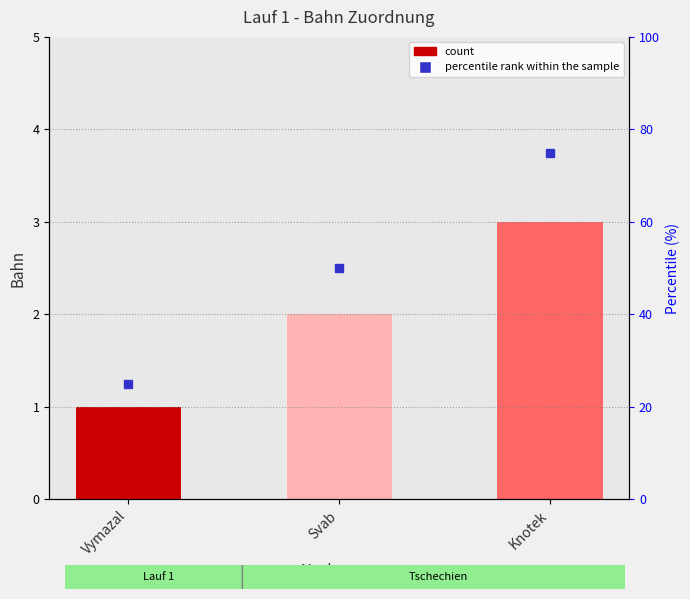

Rank the categories by value from lowest to highest.

Vymazal, Svab, Knotek